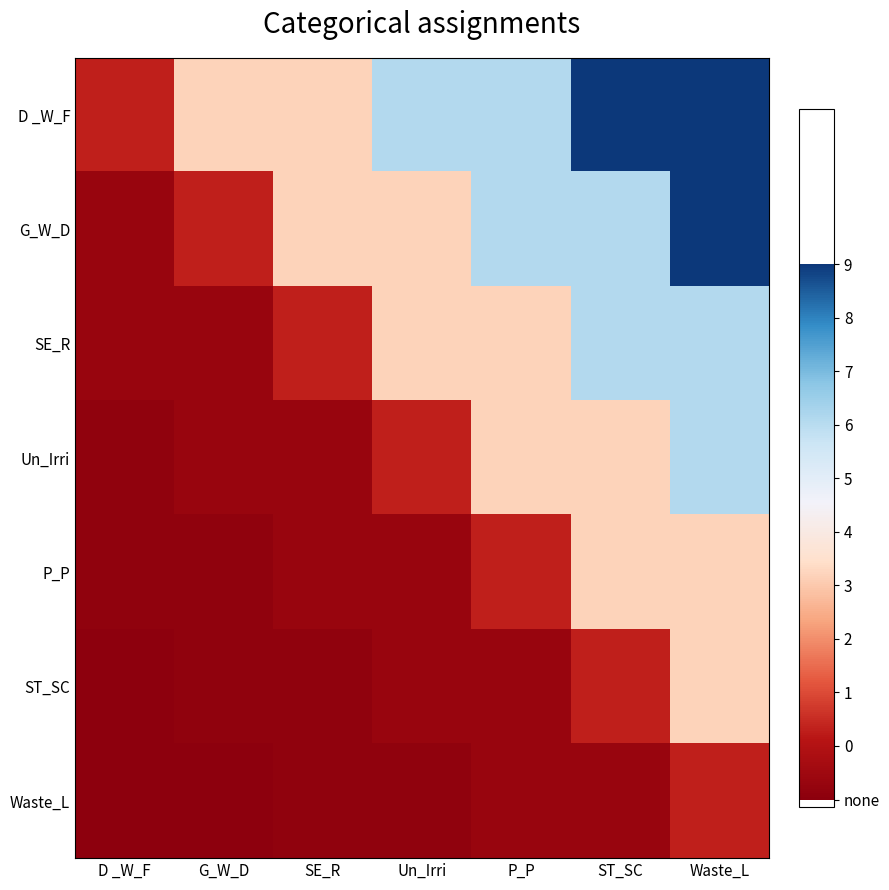

Which series has the largest total across all categories?

D _W_F